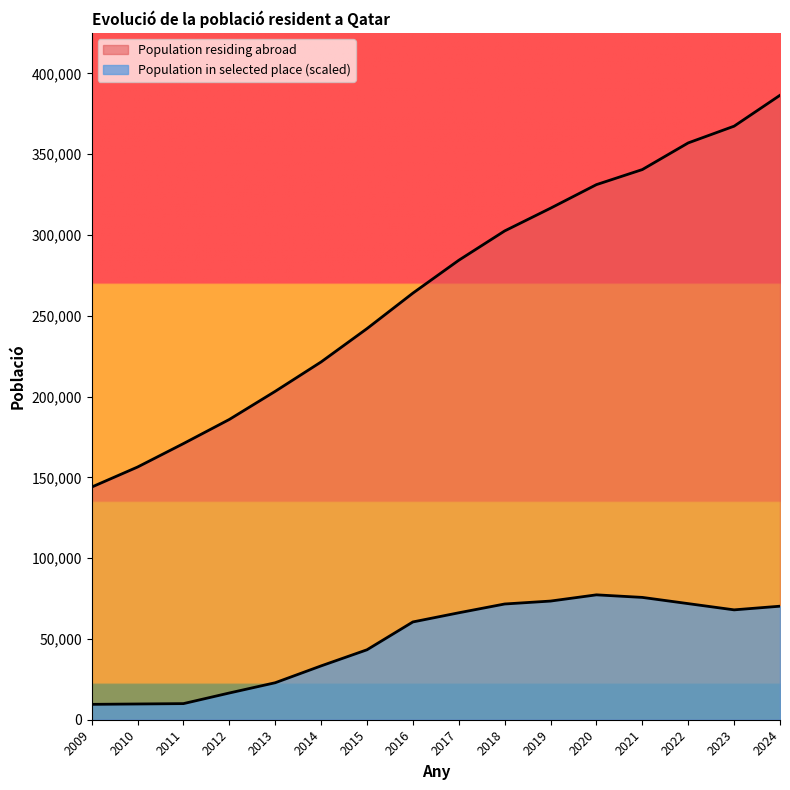

True or false: there are more than 2 points higher than both neighbors.

False